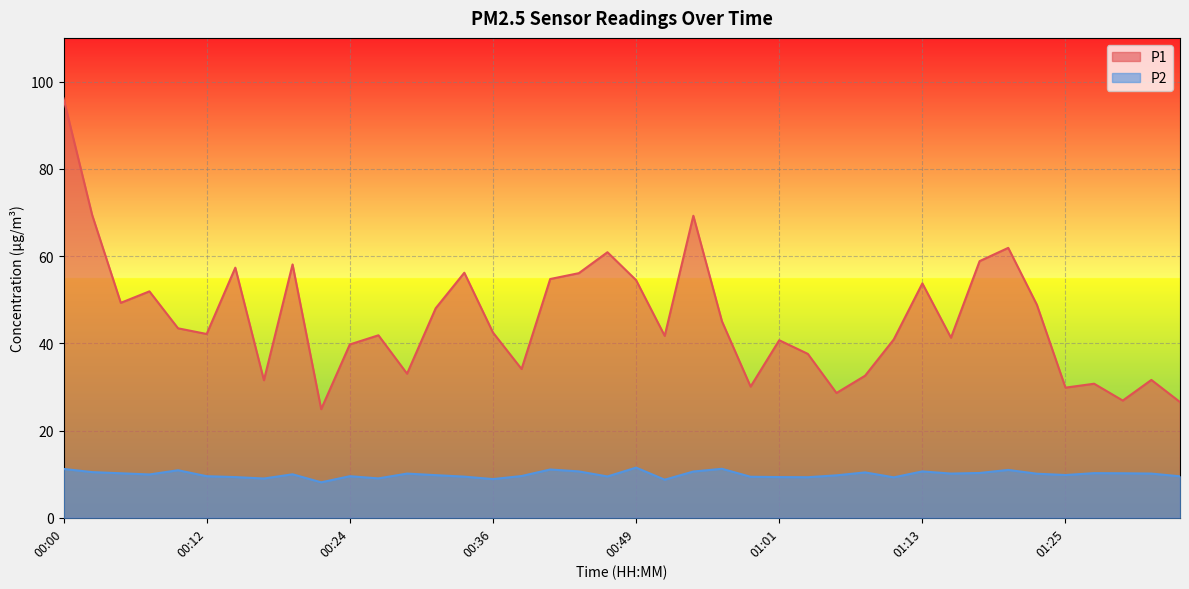

Reading left to right, transcribe all the data shown in this chart.

P1: 96.1	69.4	49.3	51.9	43.4	42.1	57.3	31.5	58.1	24.9	39.7	41.8	33.0	48.0	56.2	42.5	34.1	54.7	56.1	60.9	54.5	41.7	69.2	45.0	30.1	40.7	37.6	28.6	32.6	40.9	53.7	41.3	58.8	61.9	48.8	29.8	30.7	26.9	31.6	26.5
P2: 11.2	10.5	10.2	9.9	10.9	9.5	9.3	9.0	10.0	8.1	9.5	9.0	10.1	9.8	9.4	8.9	9.6	11.1	10.6	9.5	11.5	8.7	10.6	11.2	9.4	9.3	9.3	9.7	10.4	9.3	10.6	10.1	10.3	11.0	10.1	9.8	10.2	10.2	10.1	9.5